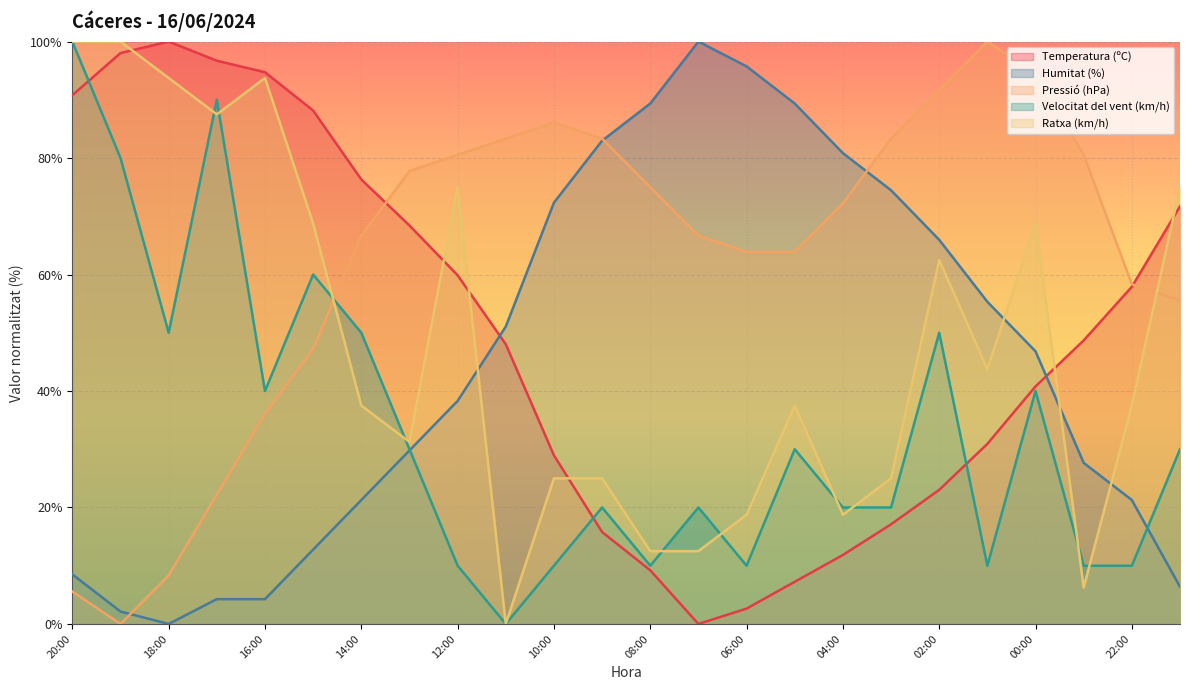

At which label does Velocitat del vent (km/h) first exceed 30?

20:00